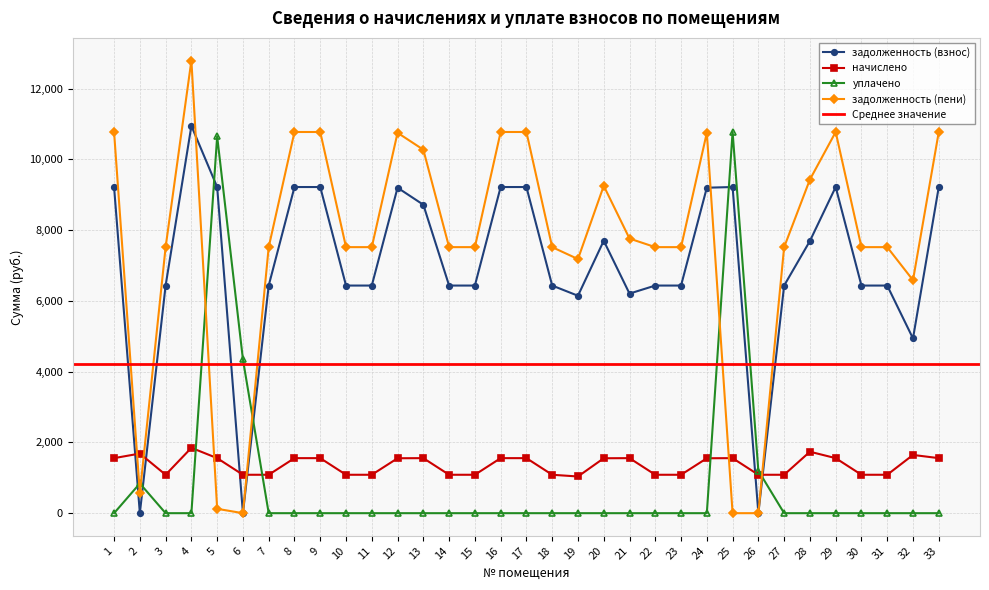

True or false: задолженность (пени) and уплачено cross at least once.

True